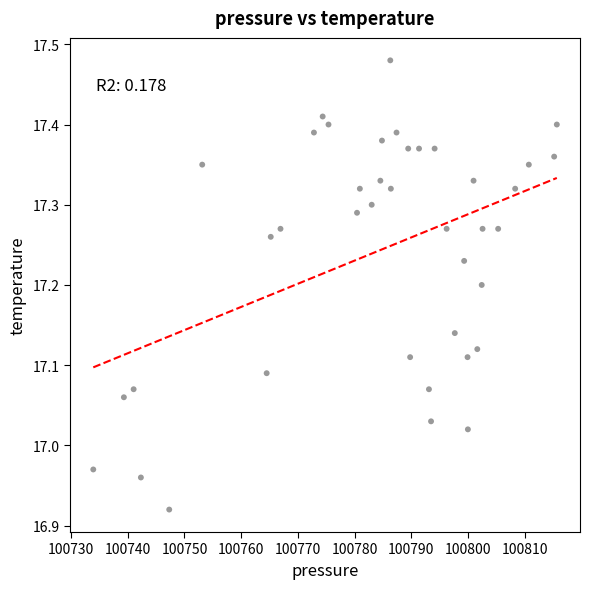

What is the range of Y values (max minus min)?

0.6